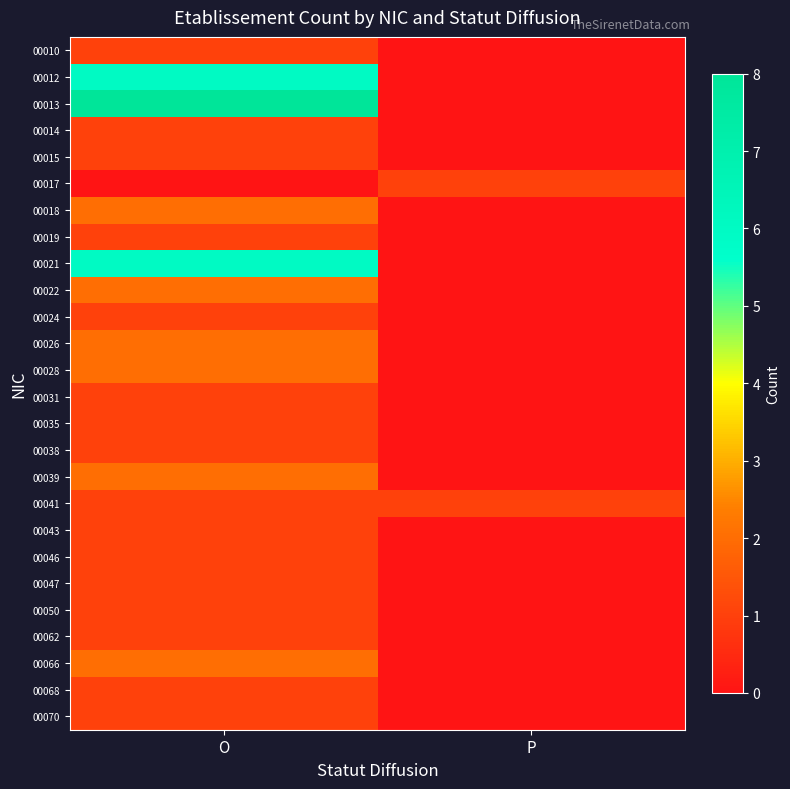

At how many categories does at least one series exceed 5?

1